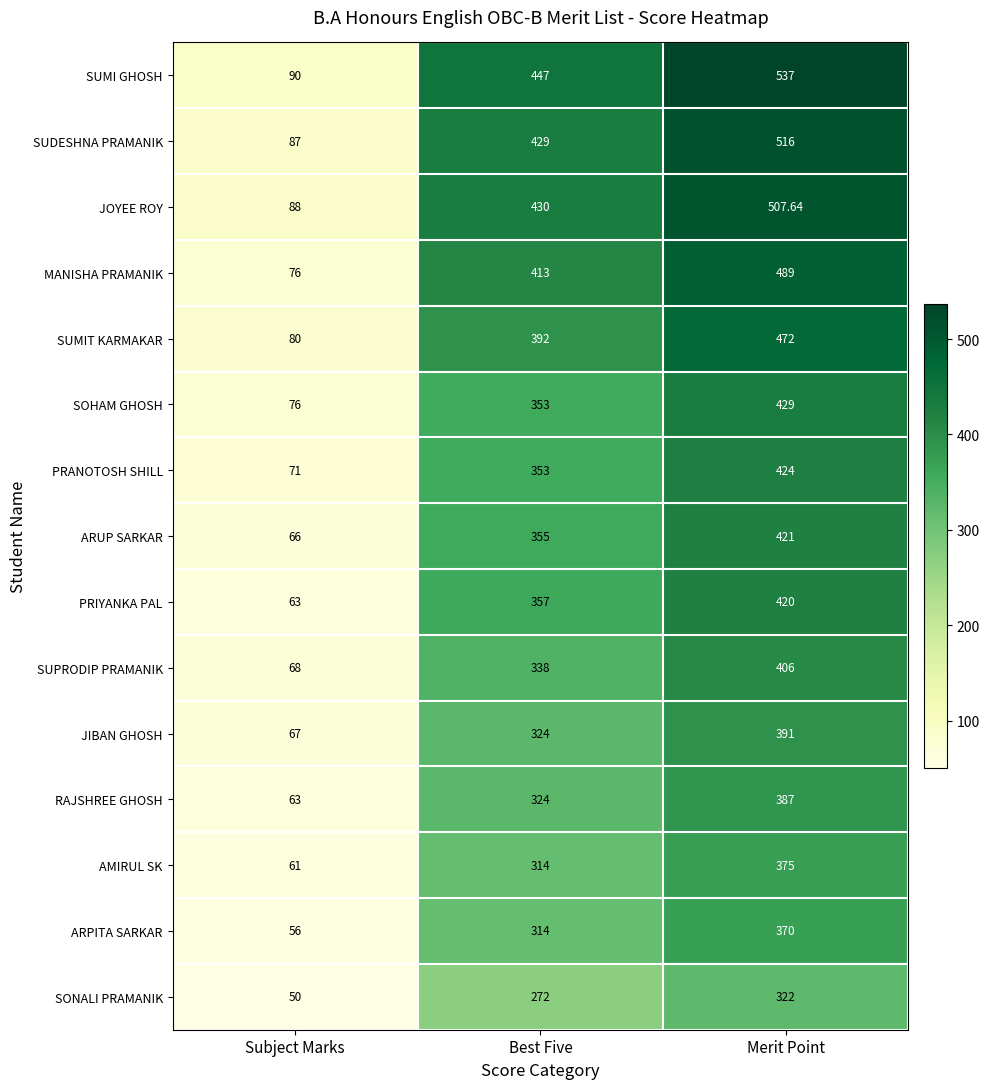

At Merit Point, list the series in order from largest to smallest.

SUMI GHOSH, SUDESHNA PRAMANIK, JOYEE ROY, MANISHA PRAMANIK, SUMIT KARMAKAR, SOHAM GHOSH, PRANOTOSH SHILL, ARUP SARKAR, PRIYANKA PAL, SUPRODIP PRAMANIK, JIBAN GHOSH, RAJSHREE GHOSH, AMIRUL SK, ARPITA SARKAR, SONALI PRAMANIK